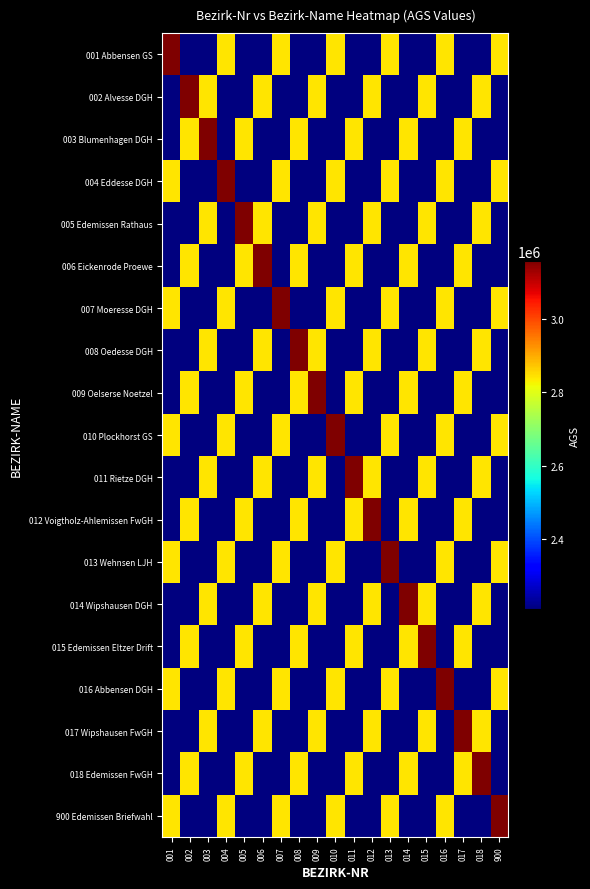

Rank the series by their maximum value, from lowest to highest.

001 Abbensen GS, 002 Alvesse DGH, 003 Blumenhagen DGH, 004 Eddesse DGH, 005 Edemissen Rathaus, 006 Eickenrode Proewe, 007 Moeresse DGH, 008 Oedesse DGH, 009 Oelserse Noetzel, 010 Plockhorst GS, 011 Rietze DGH, 012 Voigtholz-Ahlemissen FwGH, 013 Wehnsen LJH, 014 Wipshausen DGH, 015 Edemissen Eltzer Drift, 016 Abbensen DGH, 017 Wipshausen FwGH, 018 Edemissen FwGH, 900 Edemissen Briefwahl